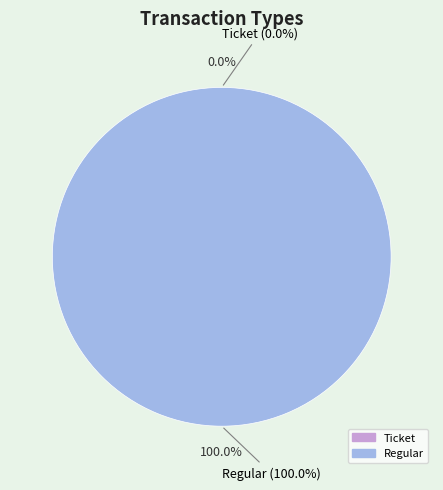

What is the change in value from Ticket to Regular?

+1